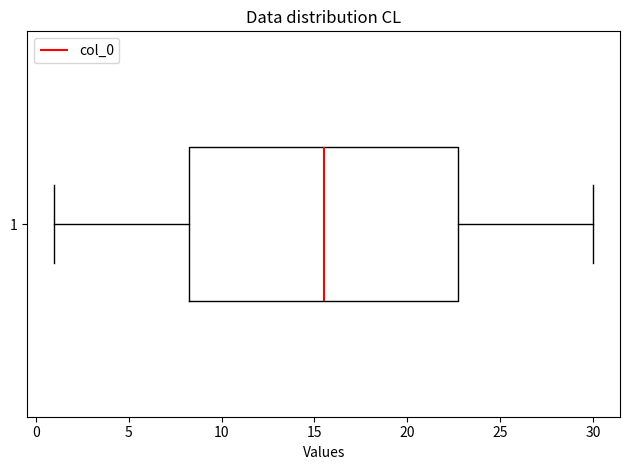

Where is the right edge of the box at y = 1 on the x-axis? The values are not printed on the chart, so give them approximately, as read against the axis.

23.0